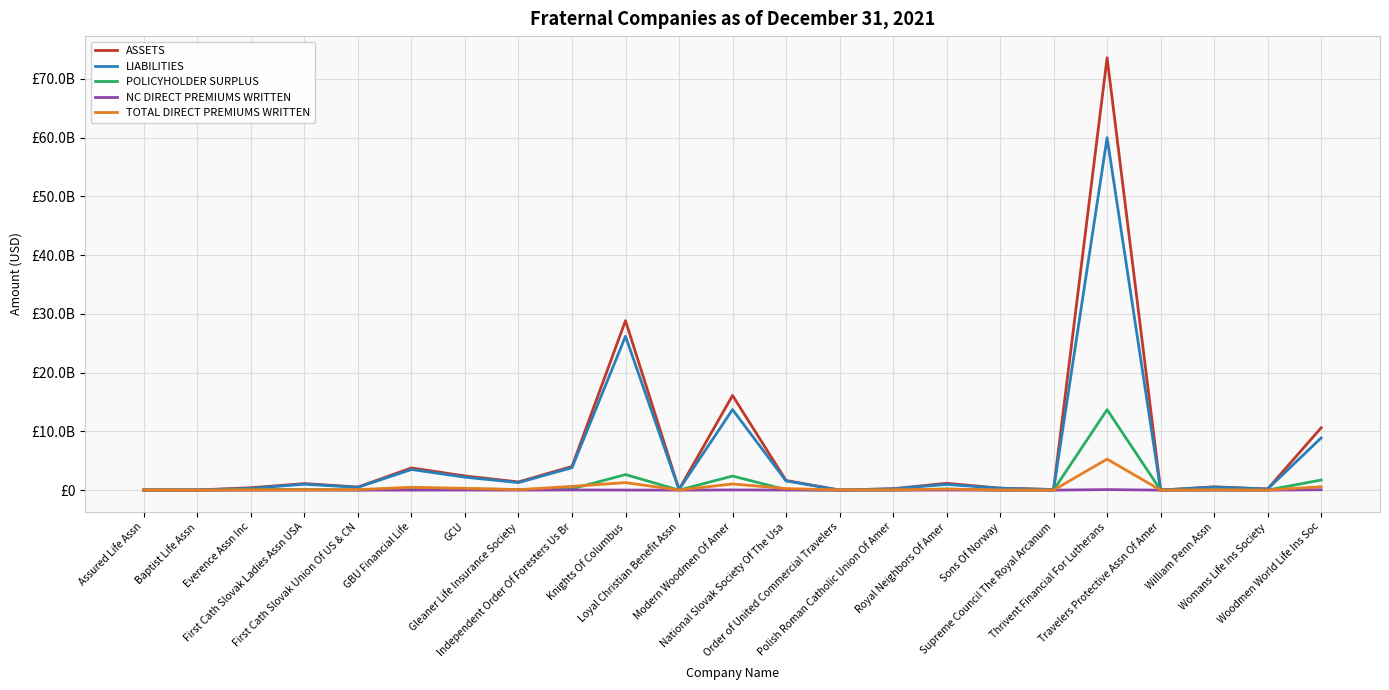

The POLICYHOLDER SURPLUS series shows 152941 at Baptist Life Assn. True or false?

False